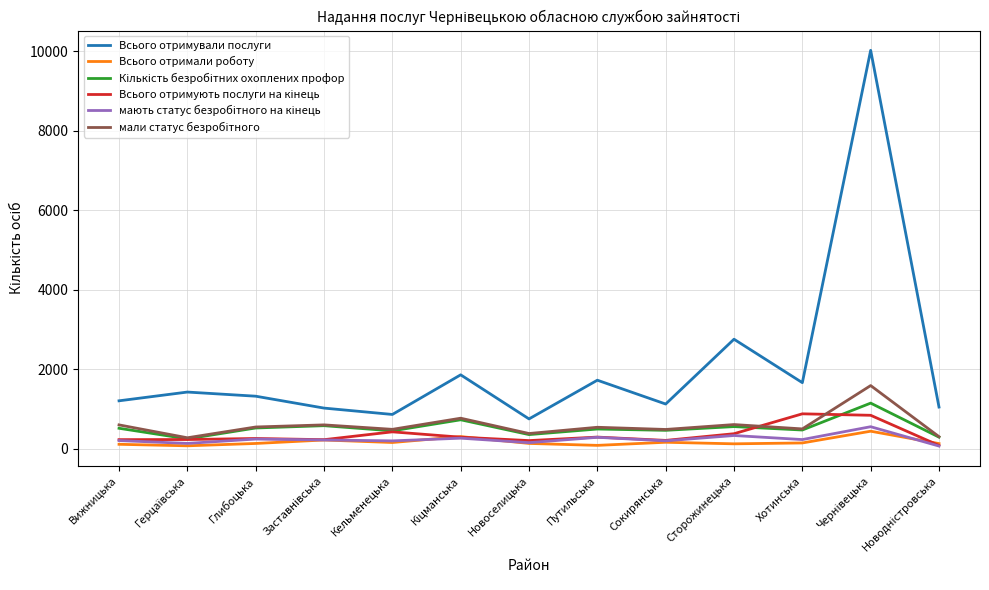

Which series has the largest total across all categories?

Всього отримували послуги